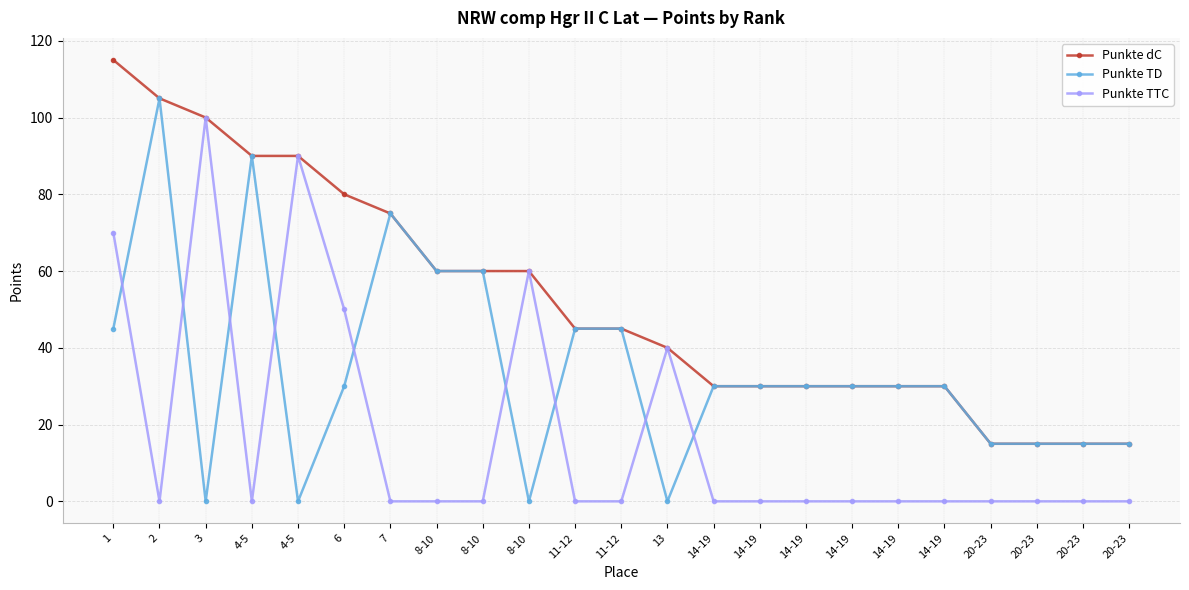

At which label is Punkte TTC closest to 50?

6